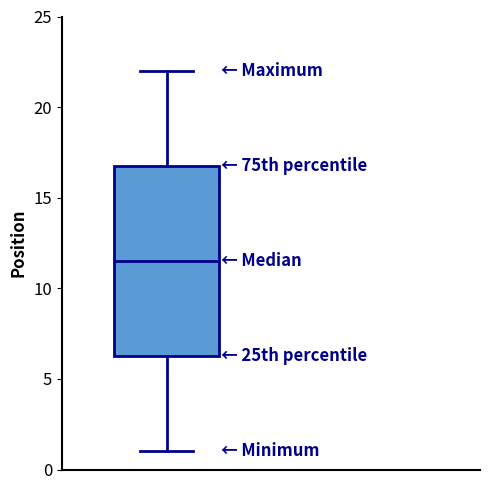

Where is the upper edge of the box on the y-axis? The values are not printed on the chart, so give them approximately, as read against the axis.

17.0